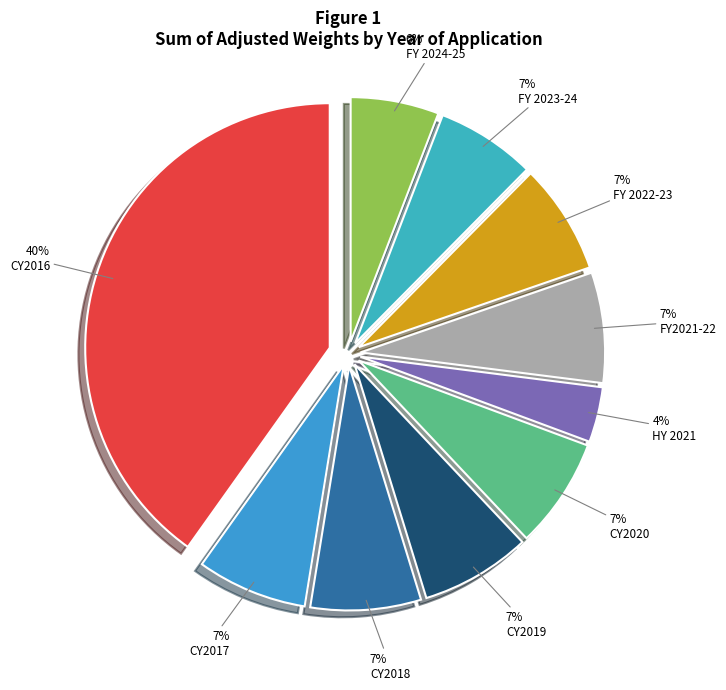

Is the sum of CY2018 and HY 2021 greater than half?

No